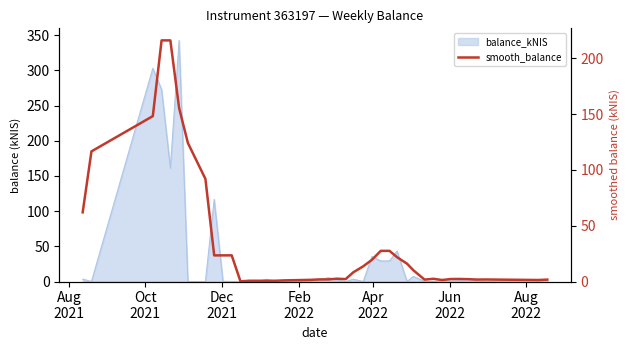

How many data points are less than 2?

15